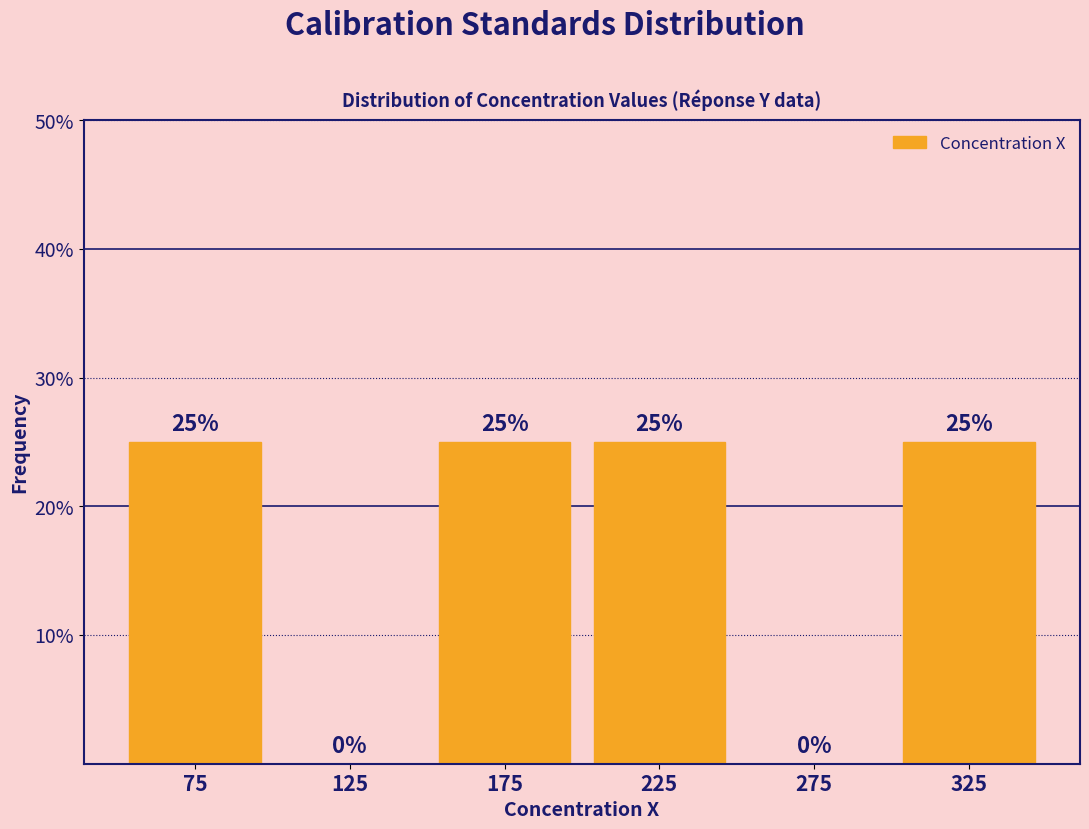

What is the height of the bar covering 150 to 200 on the x-axis?

25